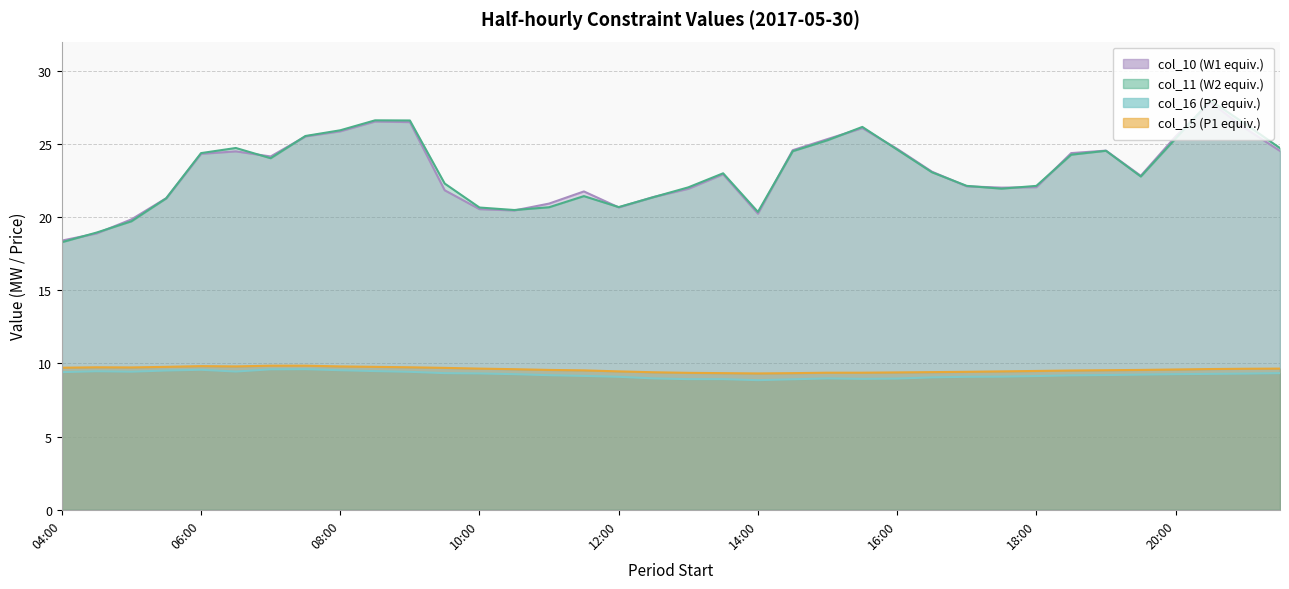

What are all the series names shown in the legend?

col_10, col_11, col_16, col_15